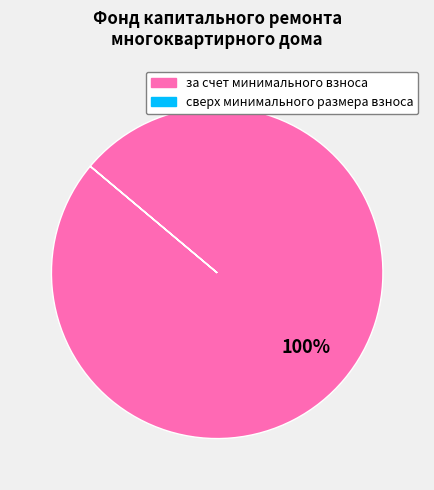

Which slice is the largest?

за счет минимального взноса